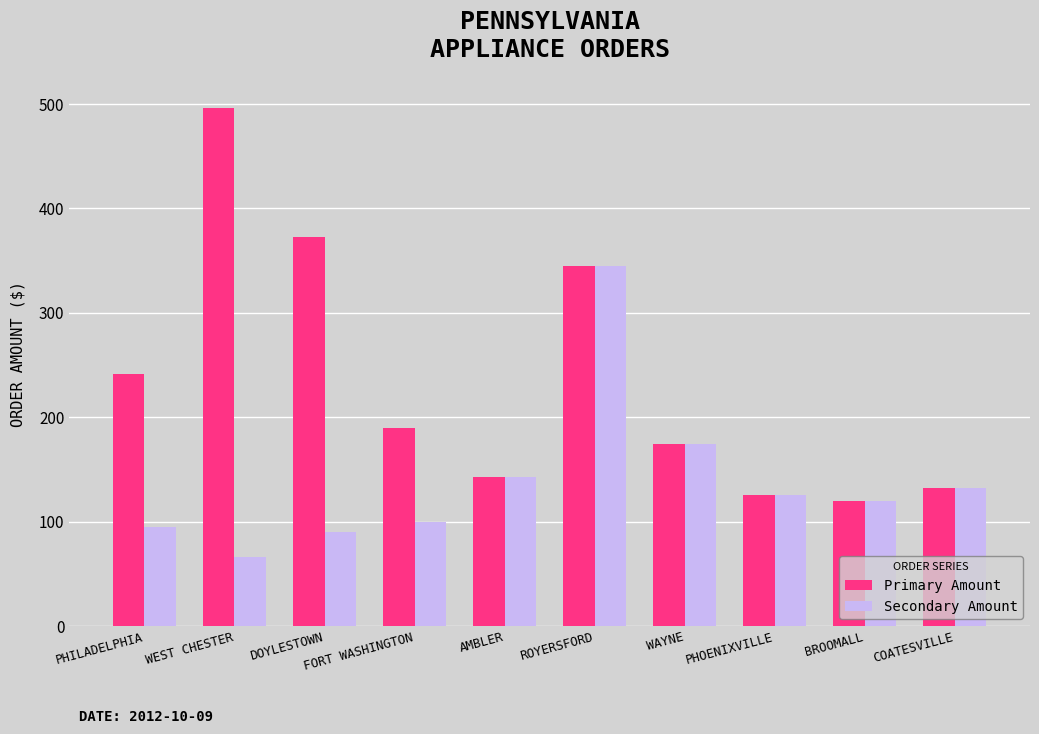

What is the label of the 4th bar from the left?

FORT WASHINGTON